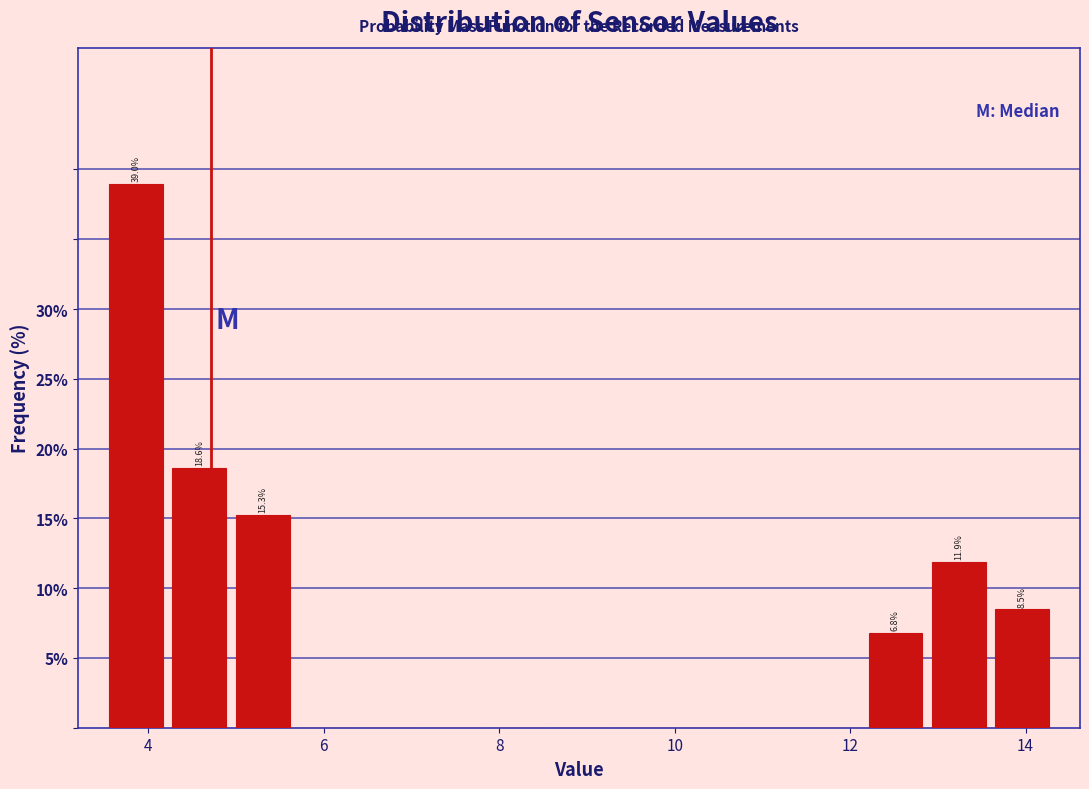

Read against the x-axis, roughly where is the centre of the tallest bar?

3.8